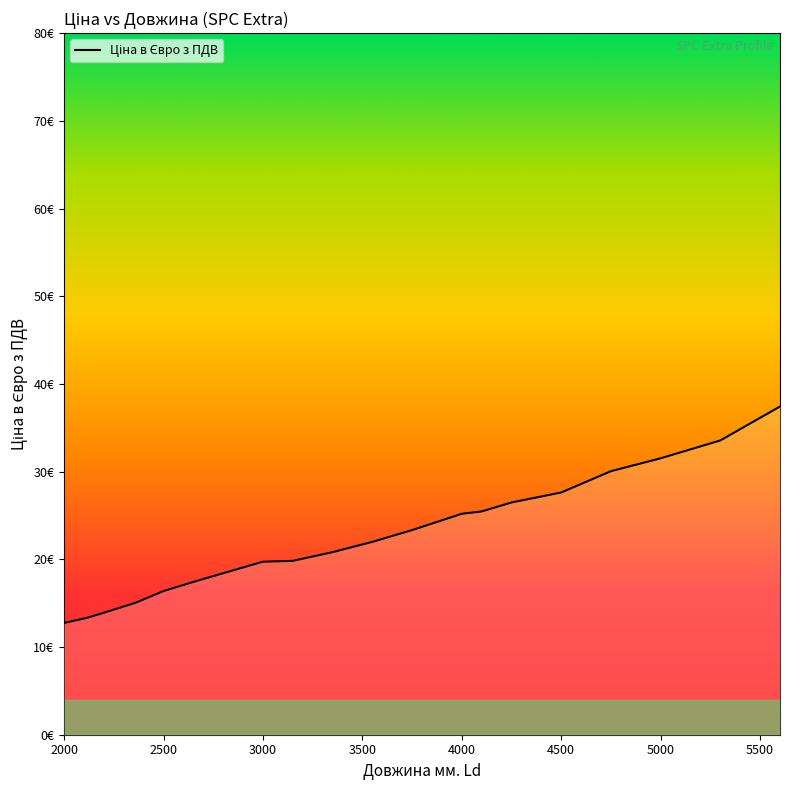

Does the chart have visible grid lines?

No